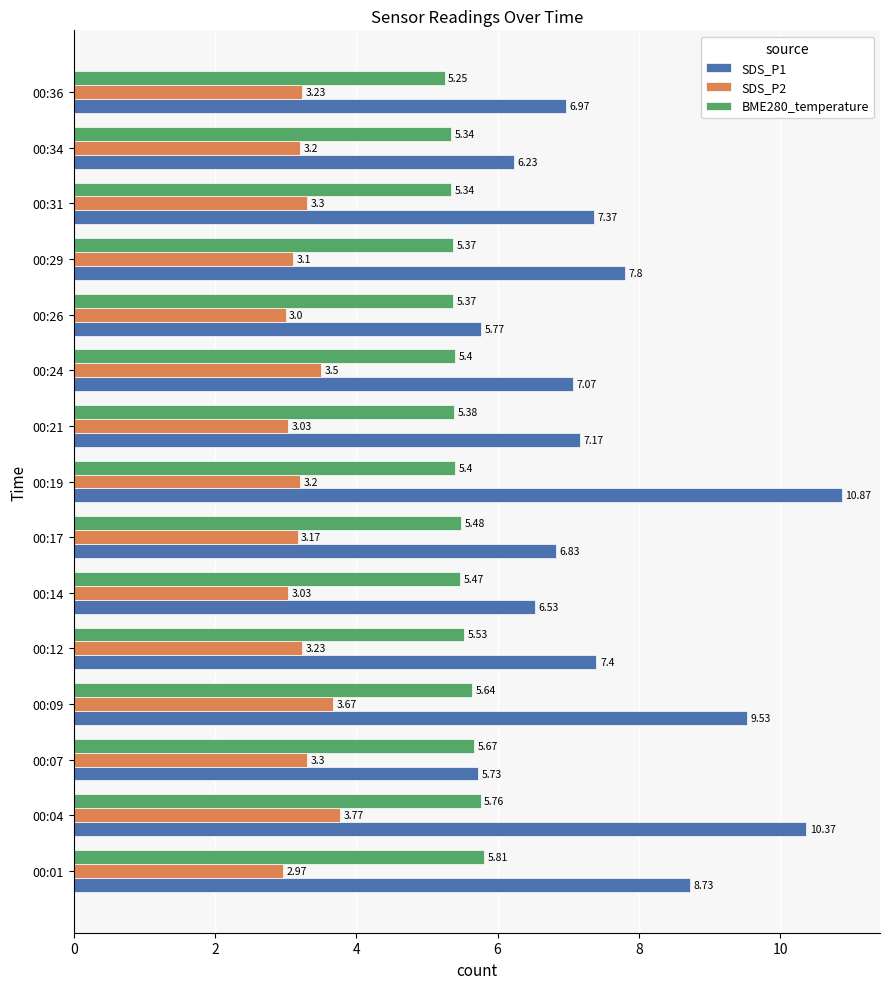

What is the difference between the second highest and second lowest values in the SDS_P2 series?

0.7